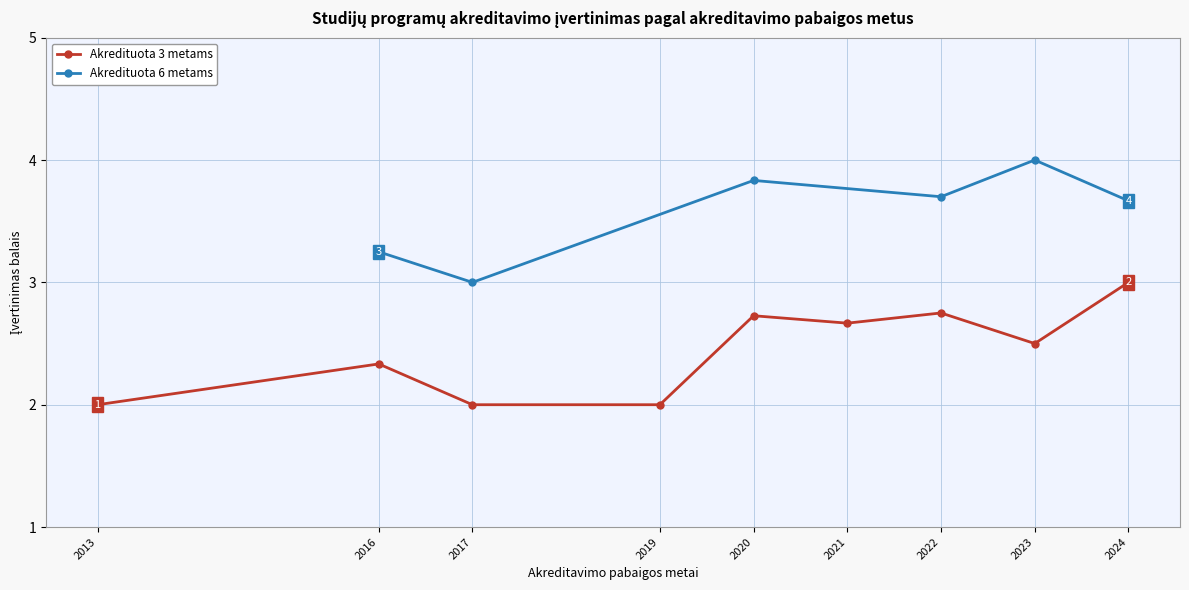

Which series has the largest range (max minus min)?

Akredituota 3 metams